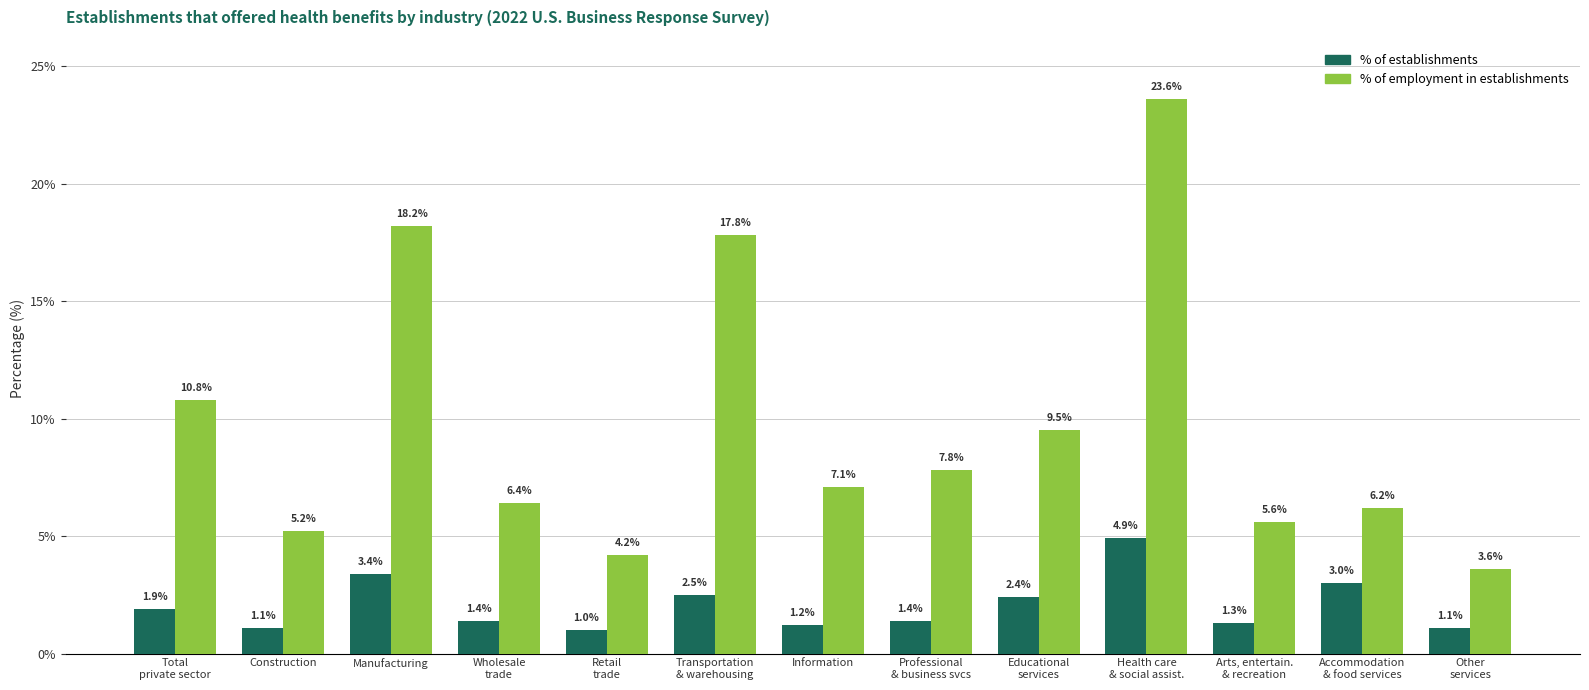

What is the difference between the highest and lowest values at Construction?

4.1